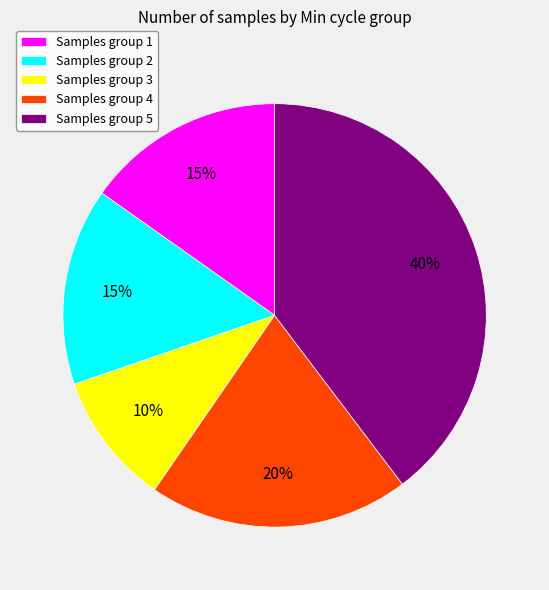

Is there a majority slice in this chart?

No